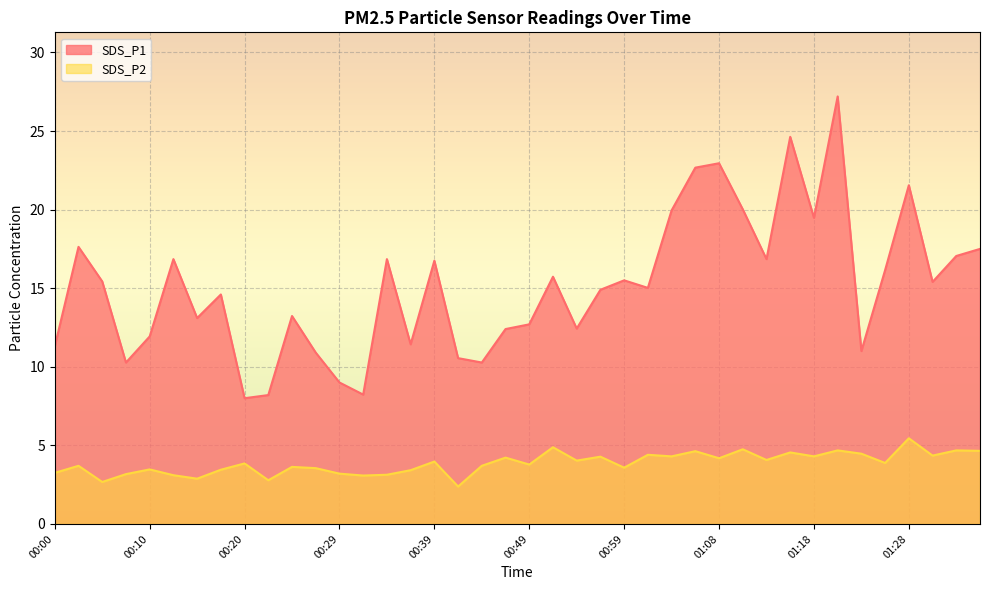

Does the chart display data point markers on the line(s)?

No